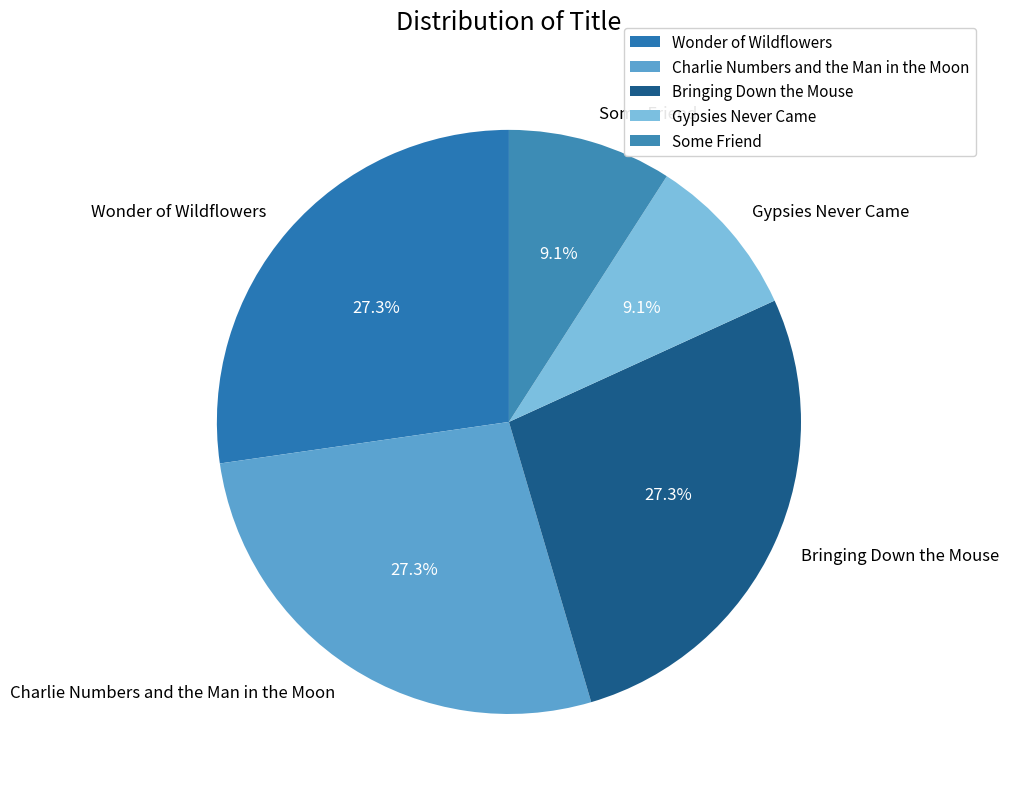

How much of the chart is everything except Gypsies Never Came?

90.9%